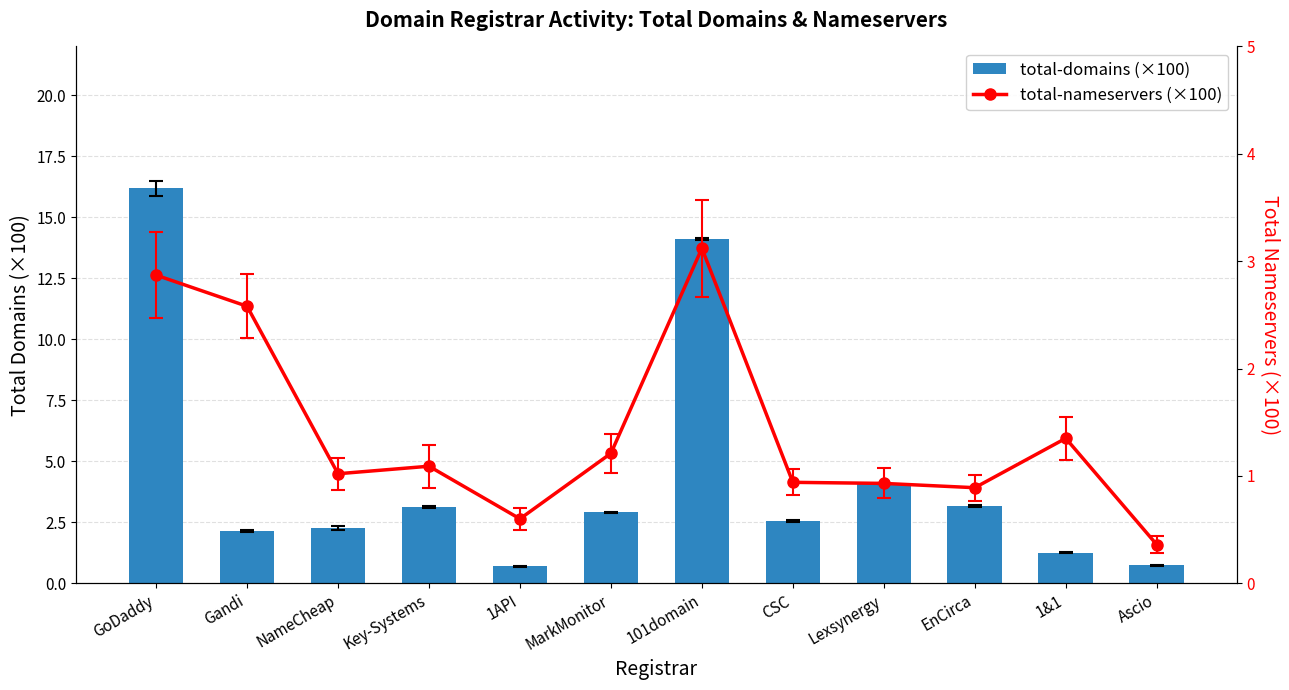

Reading right to left, transcribe all the data shown in this chart.

total-domains (×100): Ascio=0.7	1&1=1.2	EnCirca=3.2	Lexsynergy=4.1	CSC=2.5	101domain=14.1	MarkMonitor=2.9	1API=0.7	Key-Systems=3.1	NameCheap=2.3	Gandi=2.1	GoDaddy=16.2
total-nameservers (×100): Ascio=0.4	1&1=1.4	EnCirca=0.9	Lexsynergy=0.9	CSC=0.9	101domain=3.1	MarkMonitor=1.2	1API=0.6	Key-Systems=1.1	NameCheap=1.0	Gandi=2.6	GoDaddy=2.9